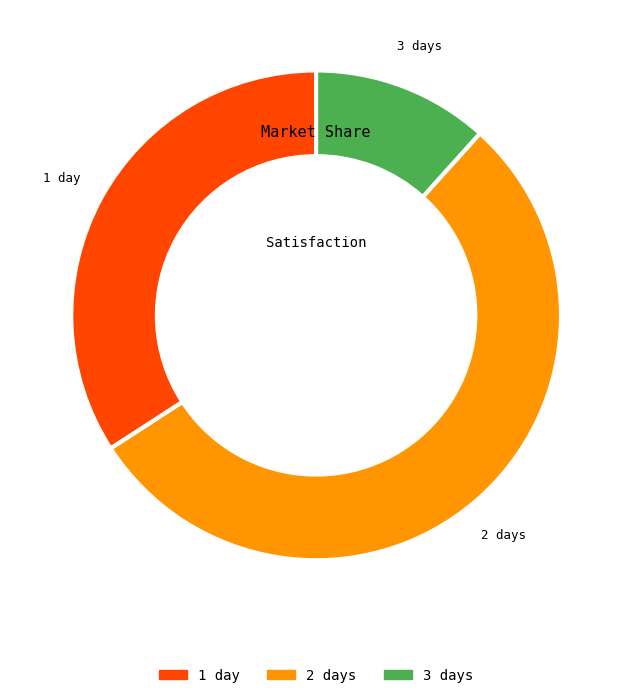

Which has a higher value, 1 or 1?

1